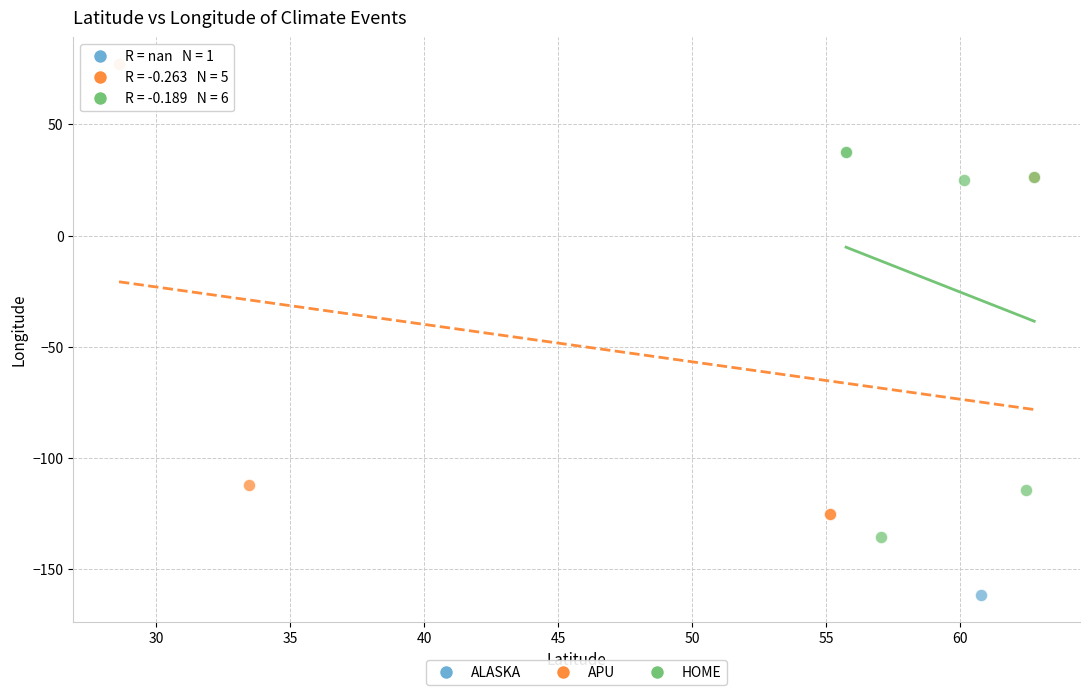

What are all the series names shown in the legend?

ALASKA, APU, HOME